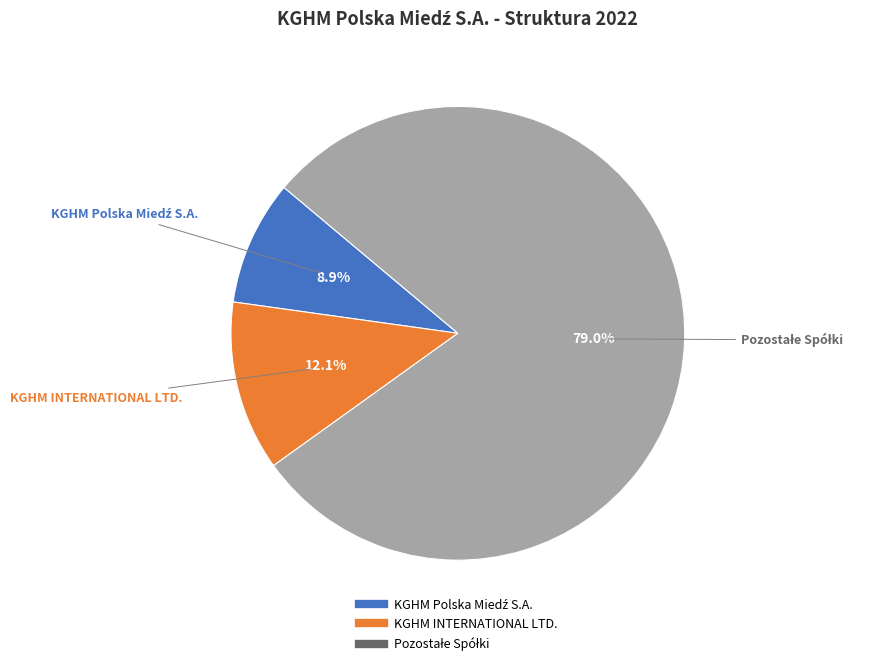

Does any single category account for the majority?

Yes